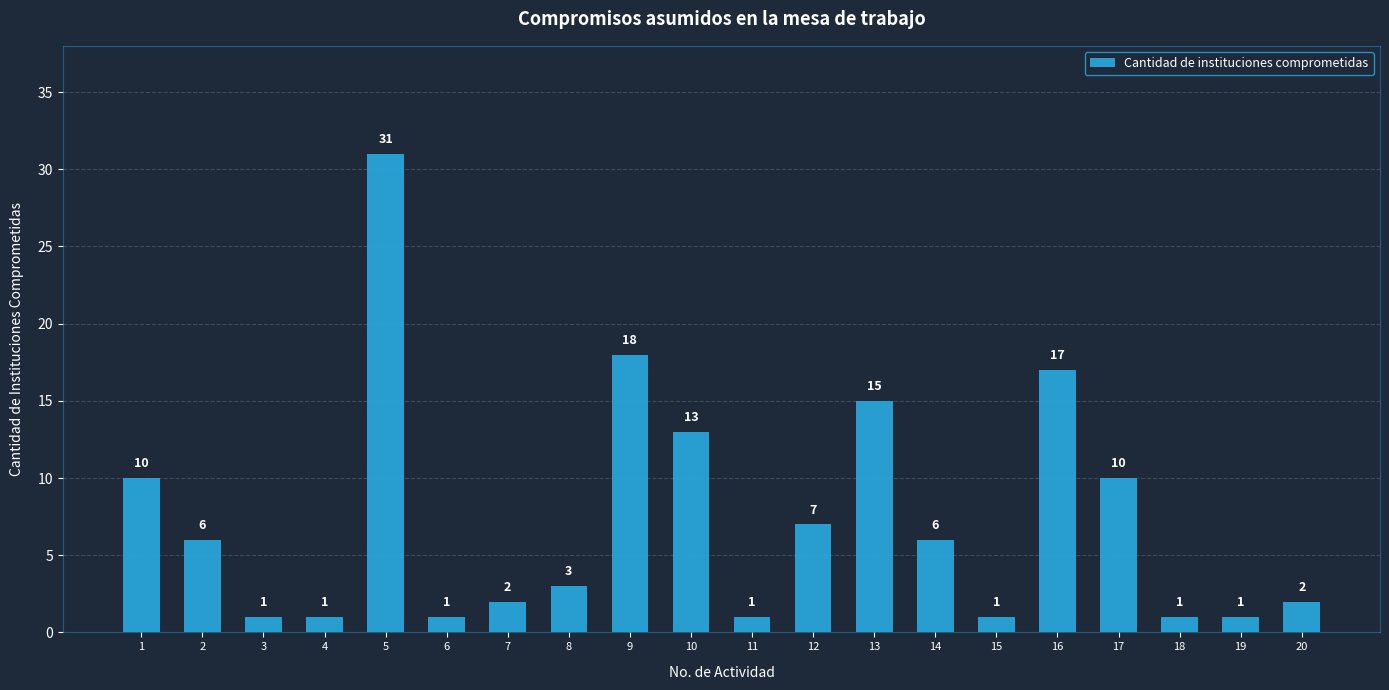

Which label corresponds to the largest value in the chart?

5